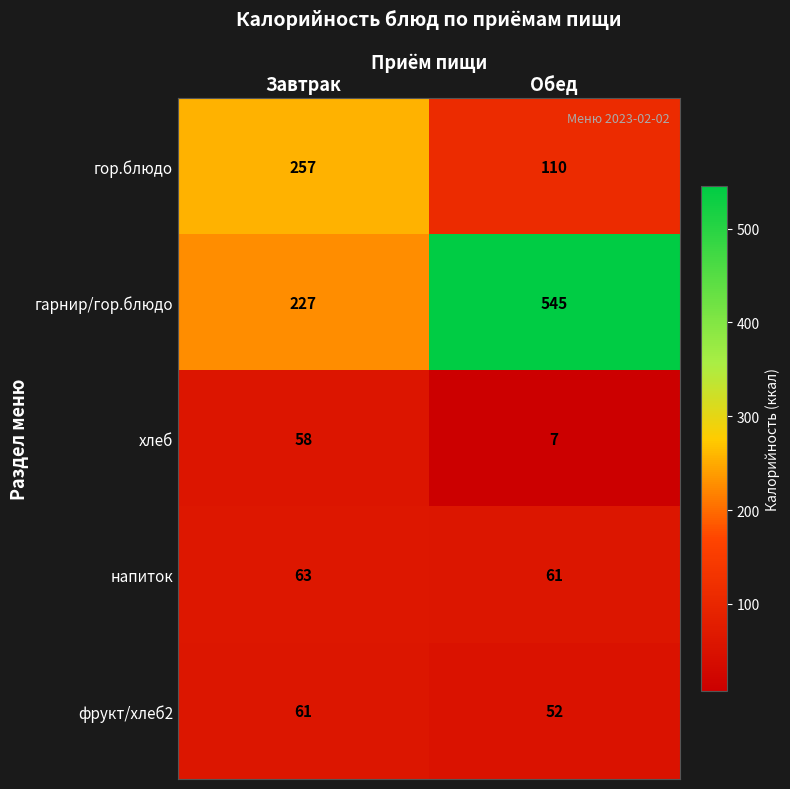

True or false: хлеб has a value of 2 at Обед.

False